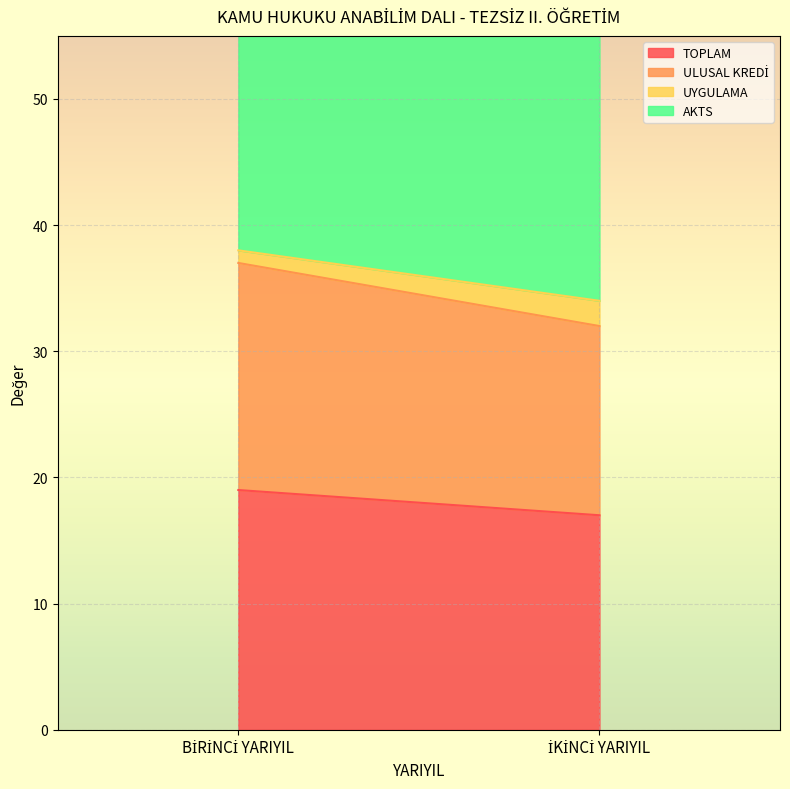

What is the highest value of the ULUSAL KREDİ series?

18